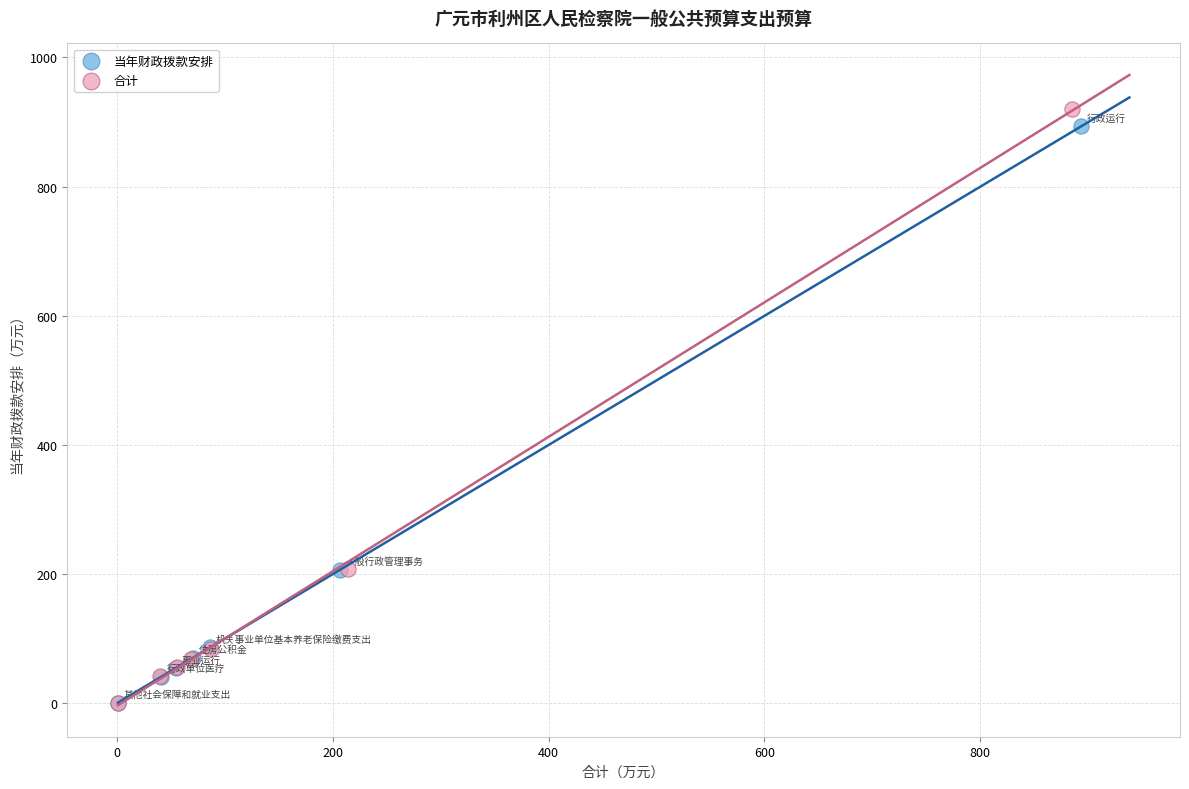

What are all the series names shown in the legend?

当年财政拨款安排, 合计